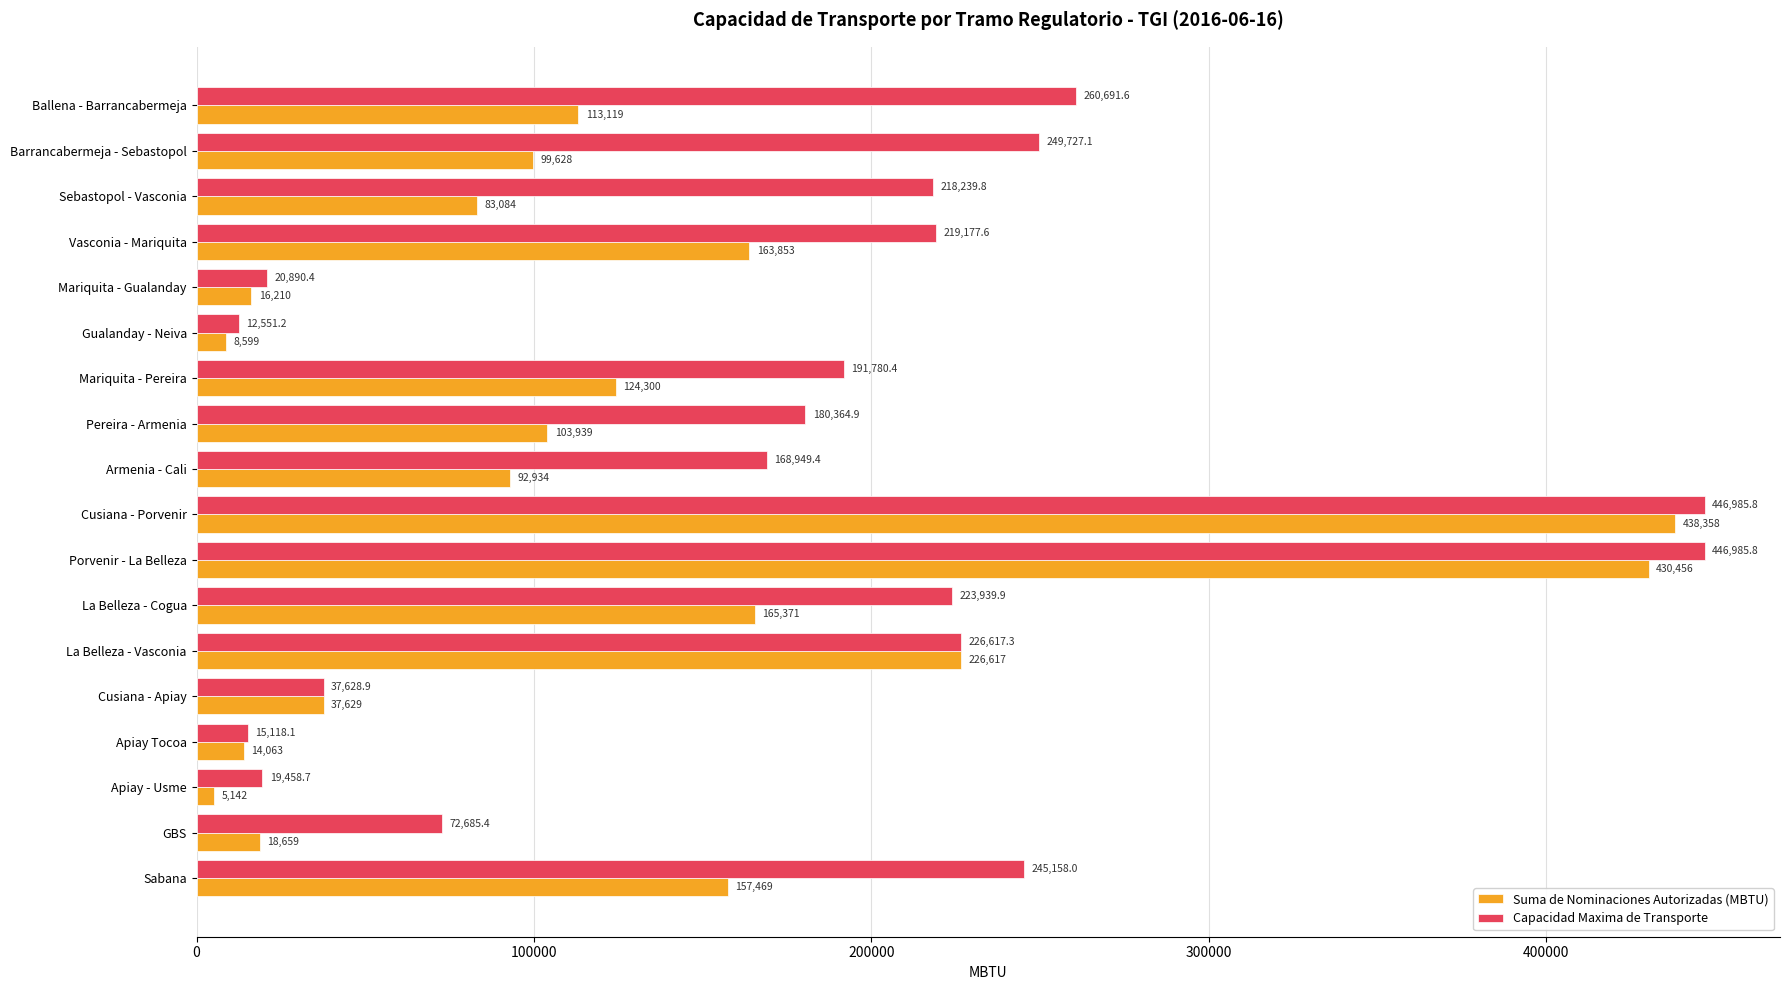

Which series has the largest total across all categories?

Capacidad Maxima de Transporte